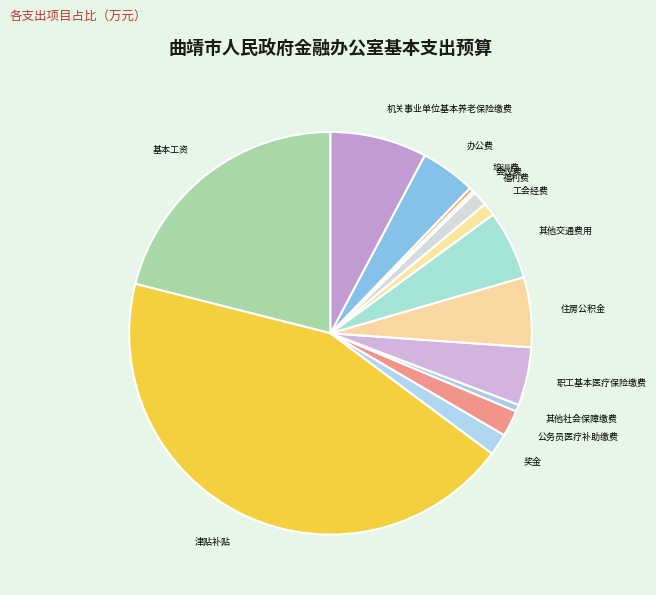

Is there any slice that represents more than half of the pie?

No